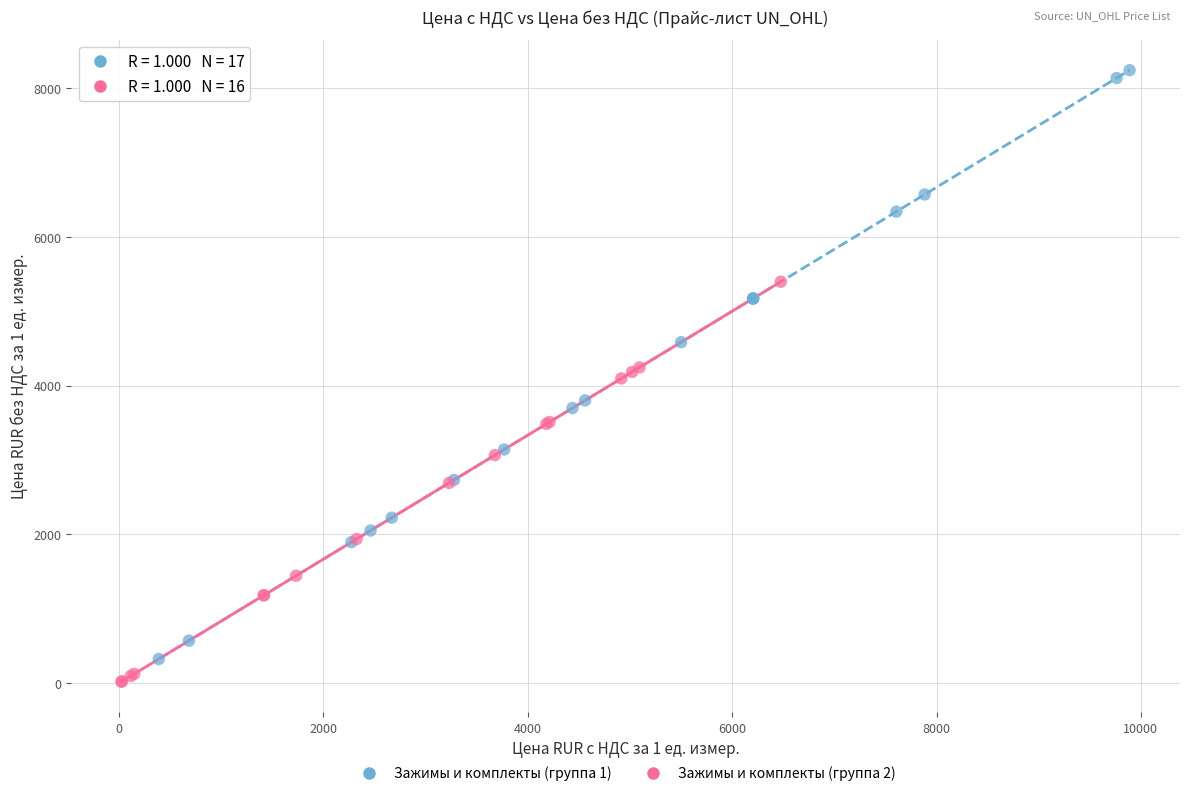

What are all the series names shown in the legend?

Зажимы и комплекты (группа 1), Зажимы и комплекты (группа 2)